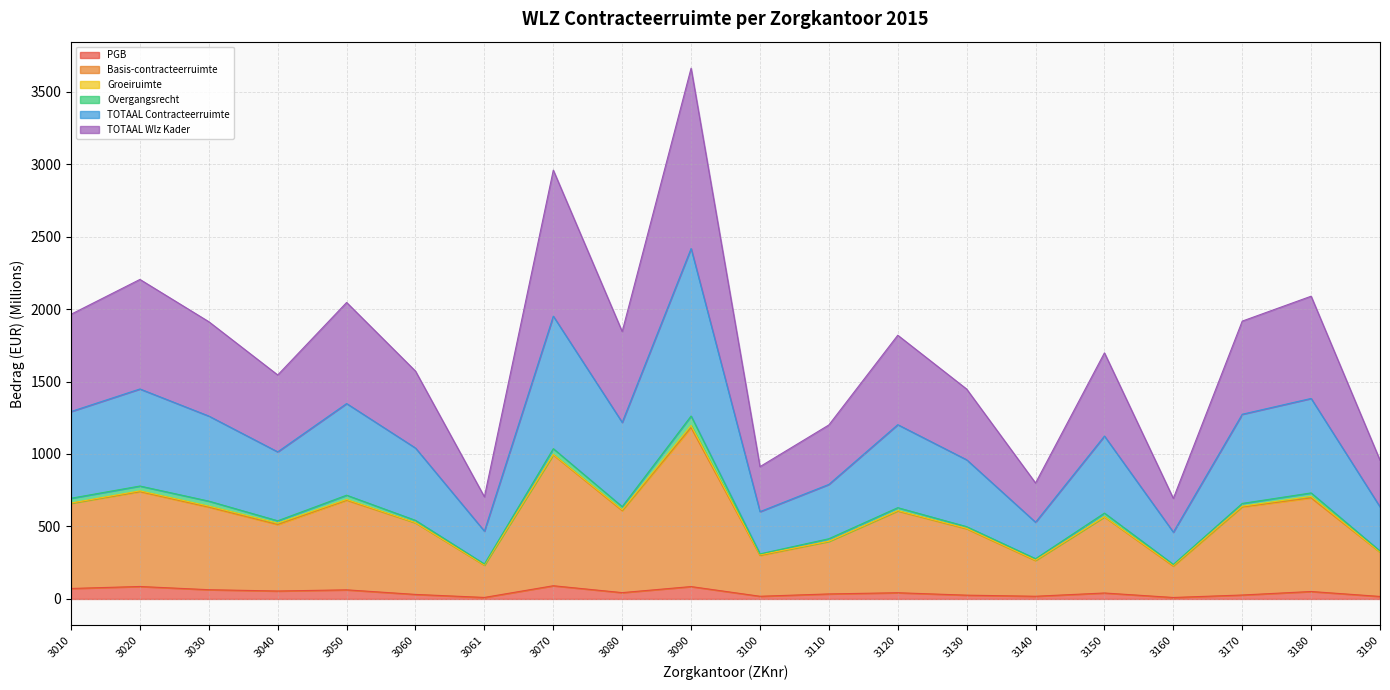

The PGB series shows 86.0 at 3020. True or false?

True